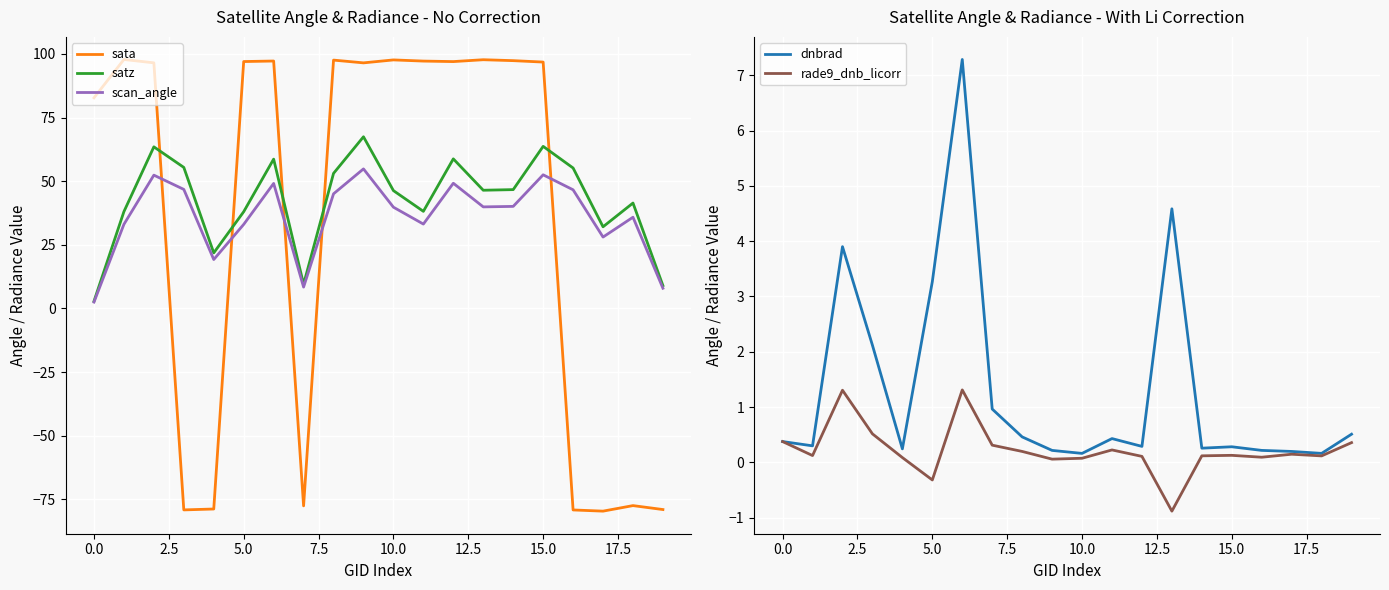

In rade9_dnb_licorr, how many points are higher than both neighbors (excluding endpoints)?

5